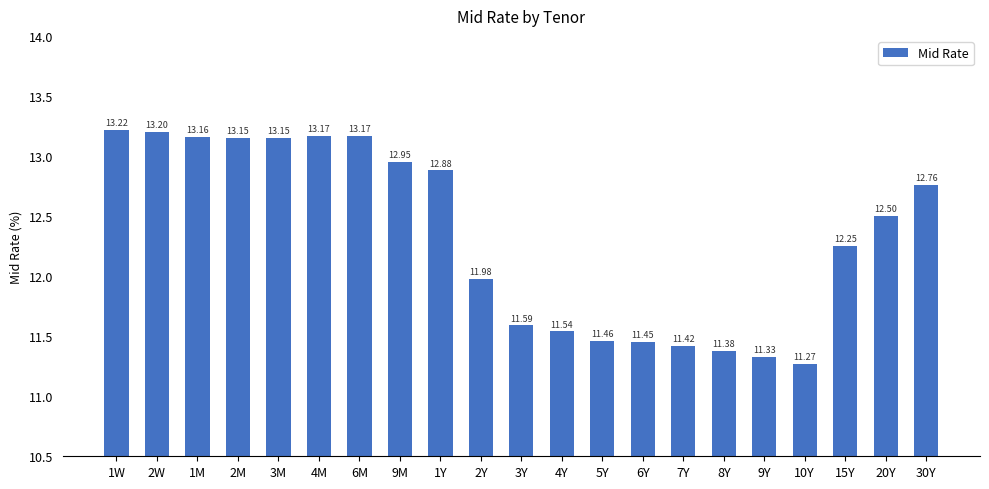

What is the difference between the second highest and minimum values?

1.9